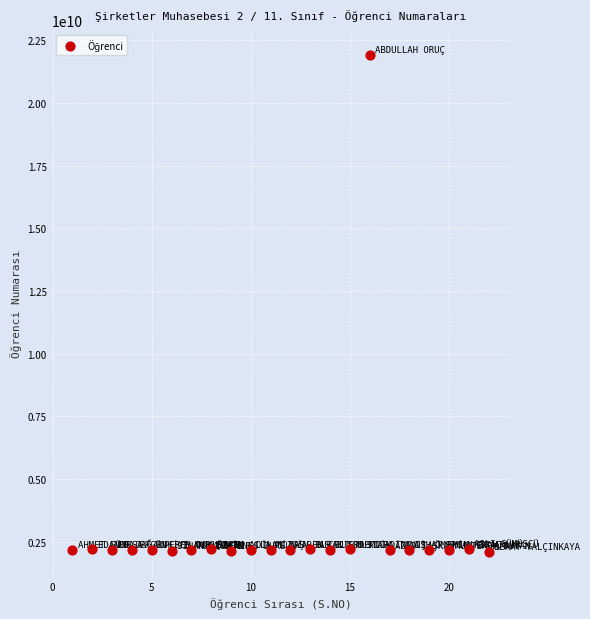

What is the range of X values (max minus min)?

21